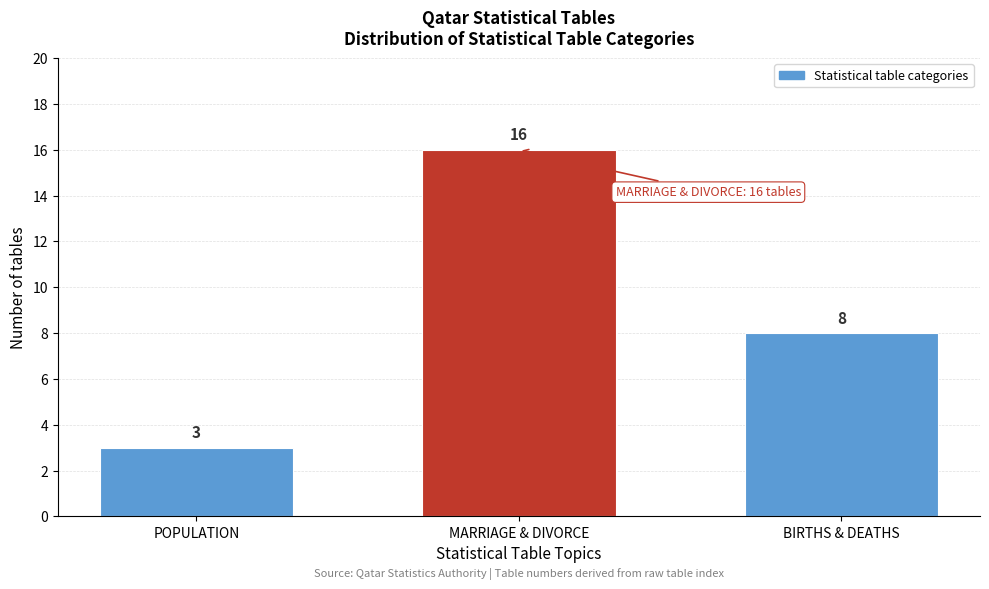

Reading left to right, transcribe all the data shown in this chart.

POPULATION=3	MARRIAGE & DIVORCE=16	BIRTHS & DEATHS=8